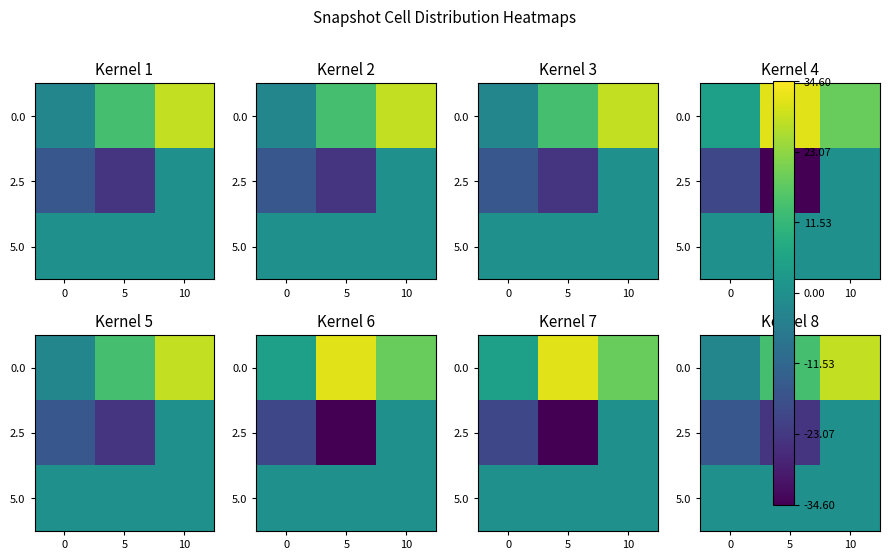

True or false: 0.0 has a value of -2.8 at 0.

True